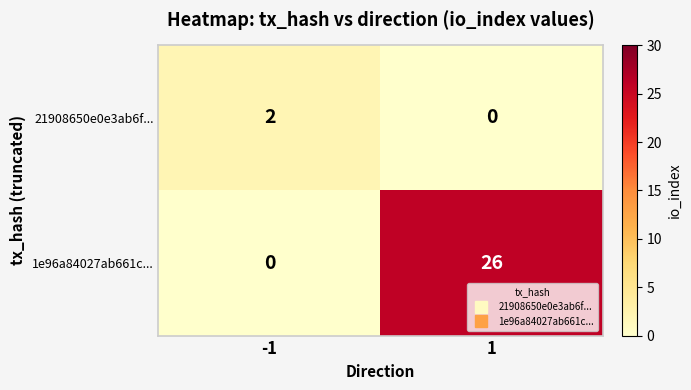

The value of 1e96a84027ab661c... at 1 is 35. True or false?

False